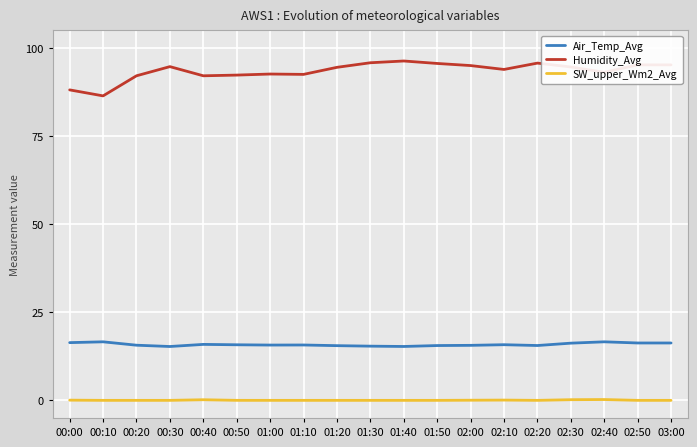

Rank the series at 02:20 from lowest to highest value.

SW_upper_Wm2_Avg, Air_Temp_Avg, Humidity_Avg